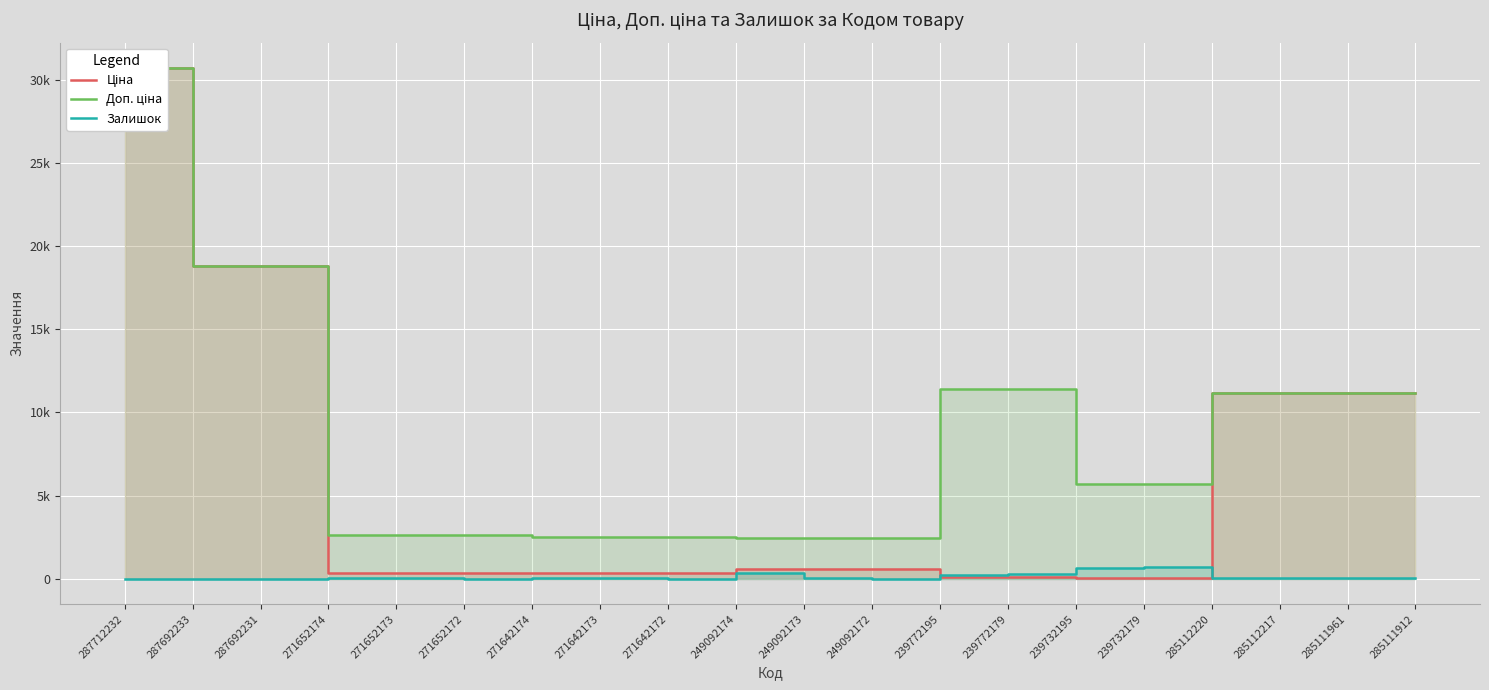

Where is Залишок nearest to the value 351?

249092174